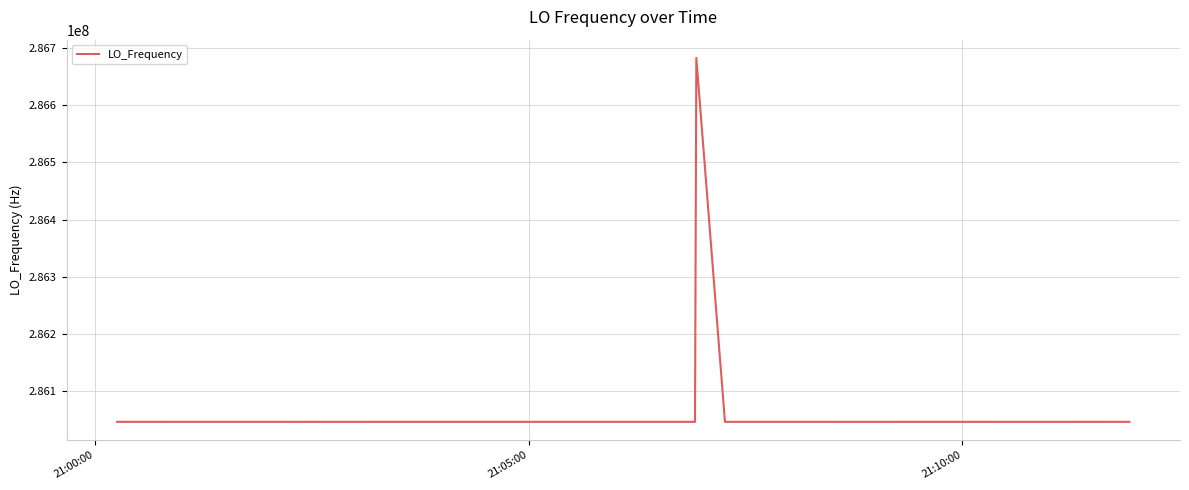

What is the difference between the maximum and minimum values?

635724.3